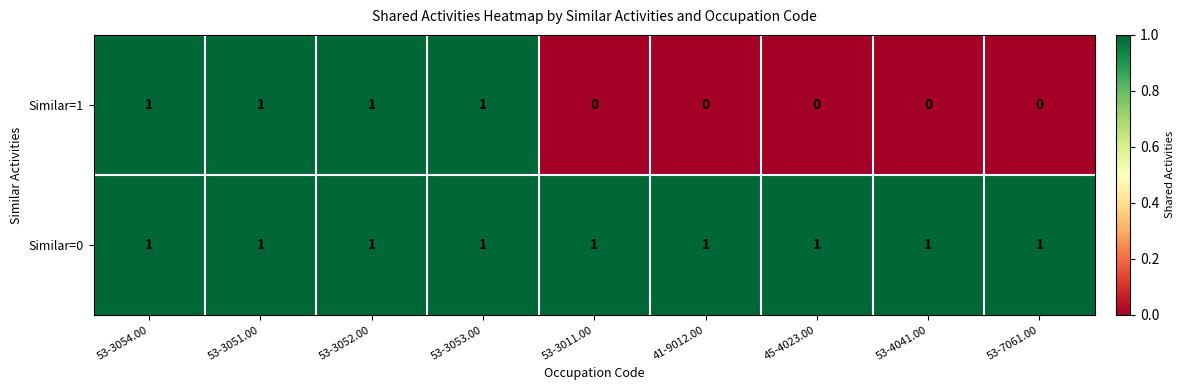

Which series changed the most between 53-3054.00 and 41-9012.00?

Similar=1